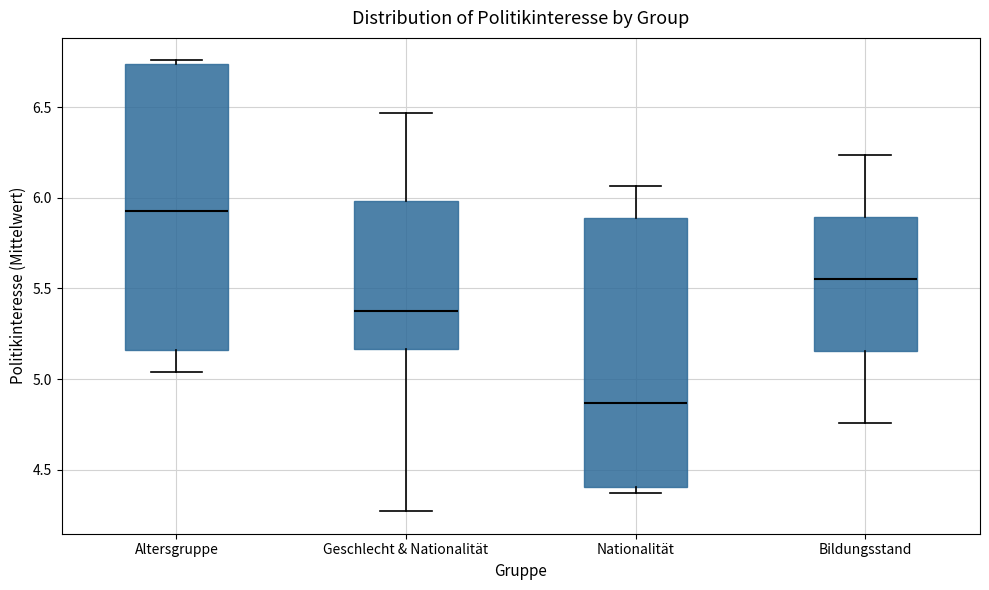

Where is the lower edge of the box for Geschlecht & Nationalität on the y-axis? The values are not printed on the chart, so give them approximately, as read against the axis.

5.15